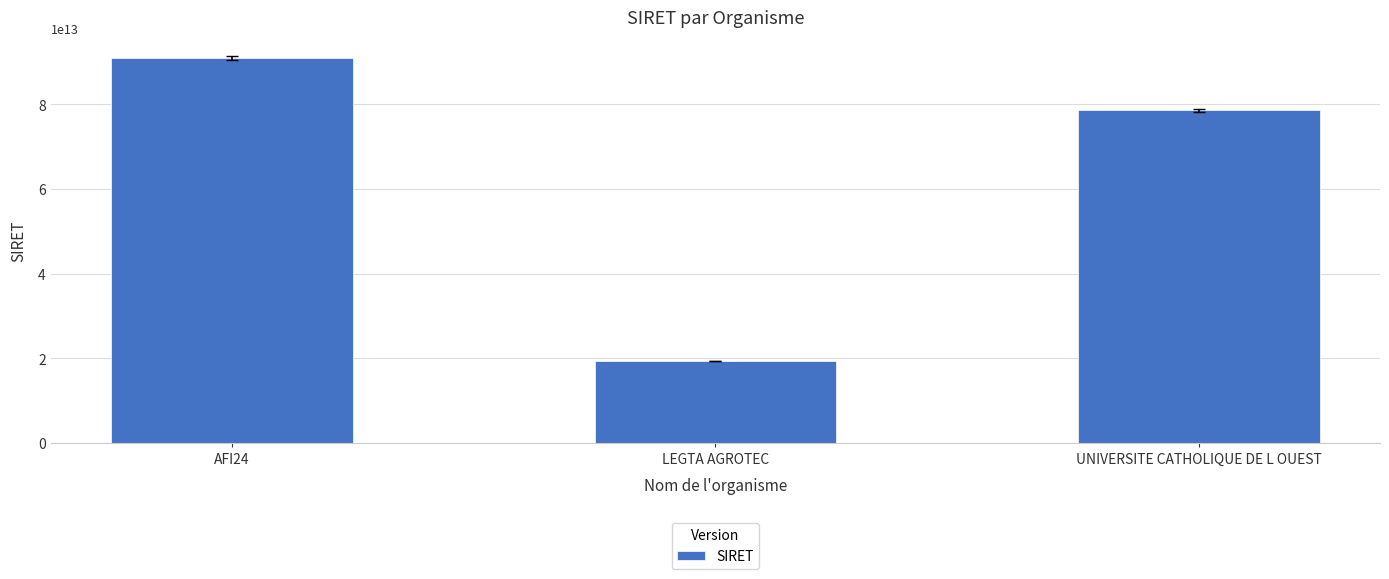

Count the values in the range 19381886100018 to 90912410900010.

3